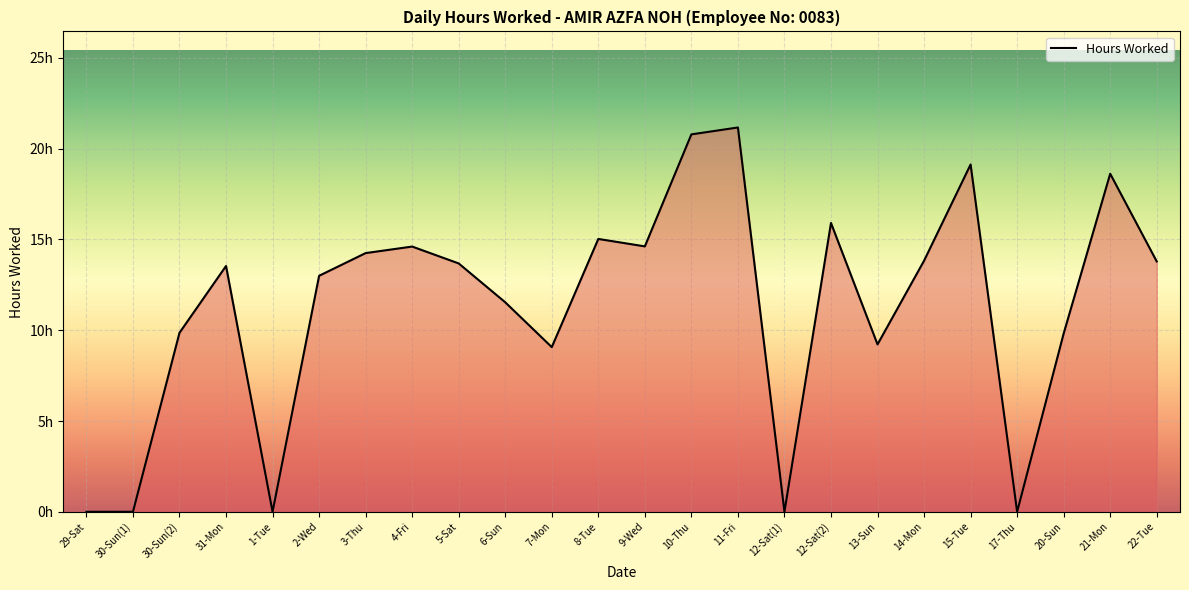

Does the chart have visible grid lines?

Yes